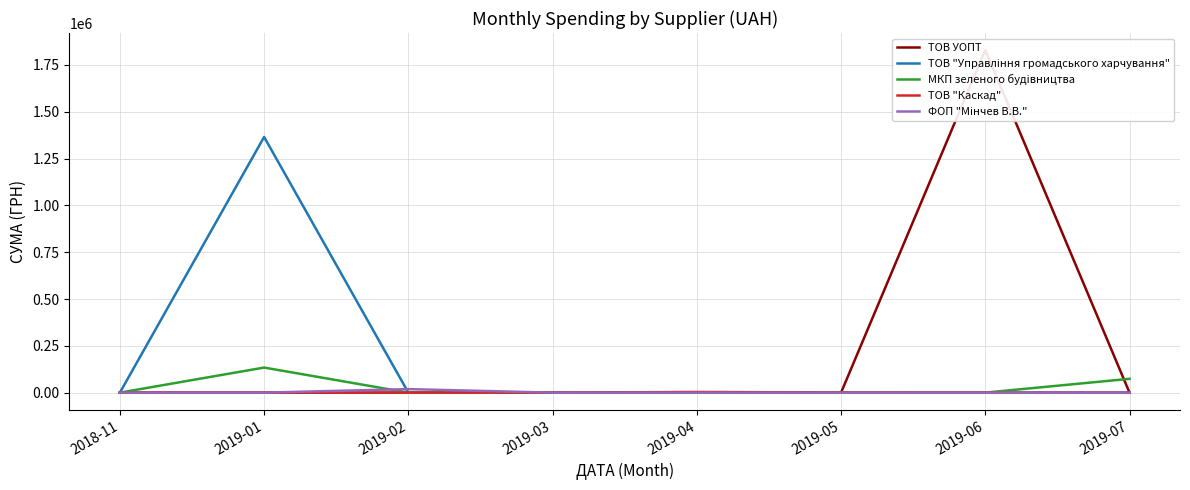

Does the chart display data point markers on the line(s)?

No